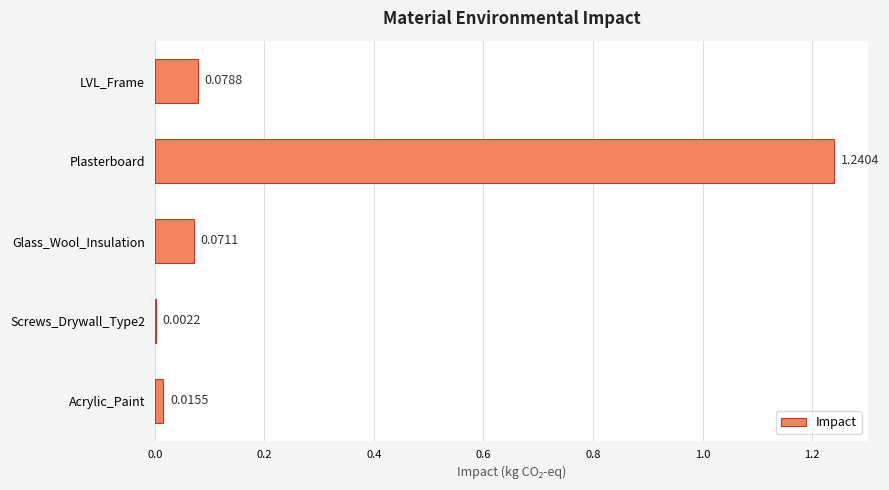

What is the change in value from Plasterboard to Screws_Drywall_Type2?

-1.2